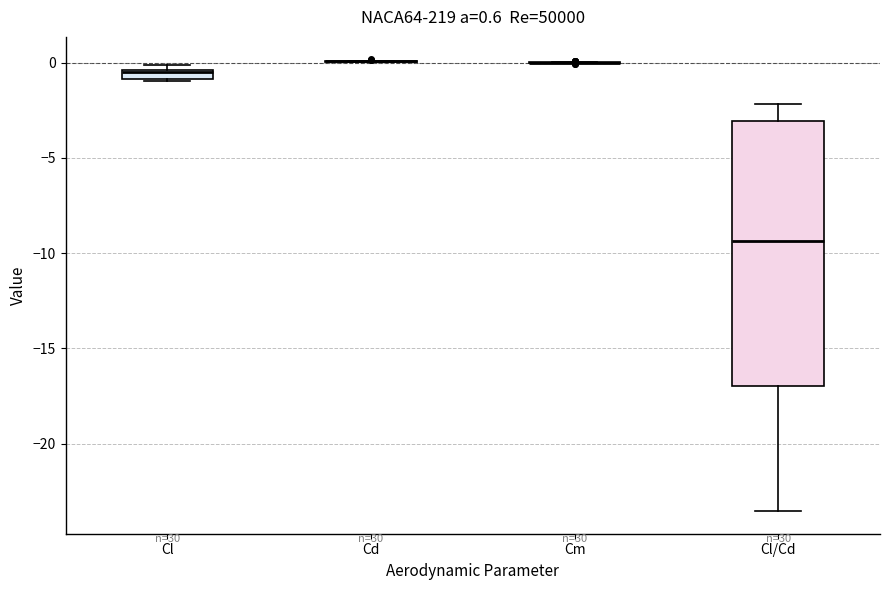

Which box is the tallest, from its lower edge to its upper edge?

Cl/Cd